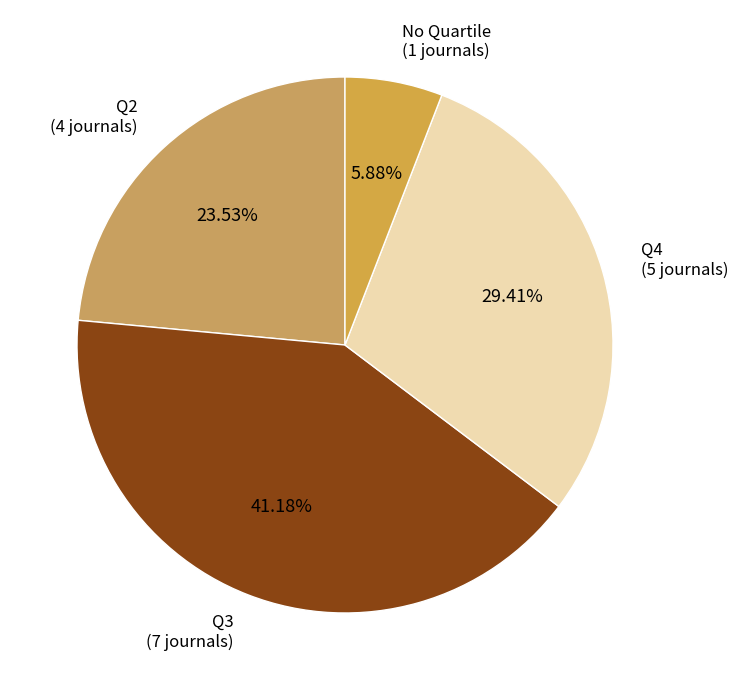

Count the number of slices in the pie.

4